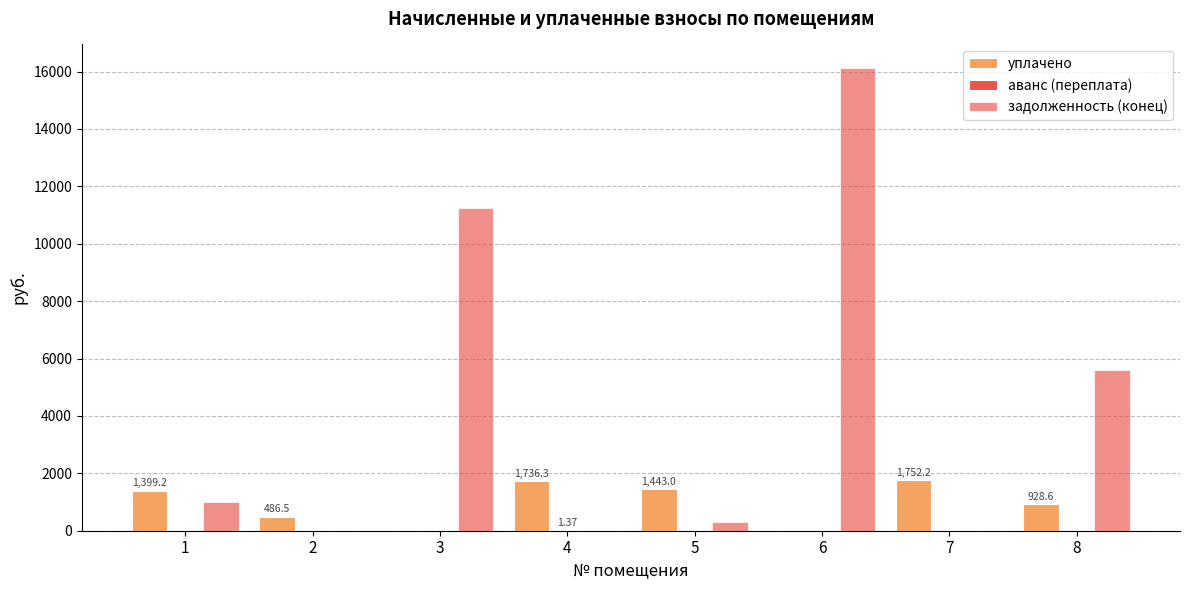

Reading left to right, what are all the values shown in this chart?

уплачено: 1399.2	486.5	0.0	1736.3	1443.0	0.0	1752.2	928.6
аванс (переплата): 0.0	0.0	0.0	1.4	0.0	0.0	0.0	0.0
задолженность (конец): 1005.5	0.0	11259.9	0.0	293.2	16137.1	0.0	5594.8